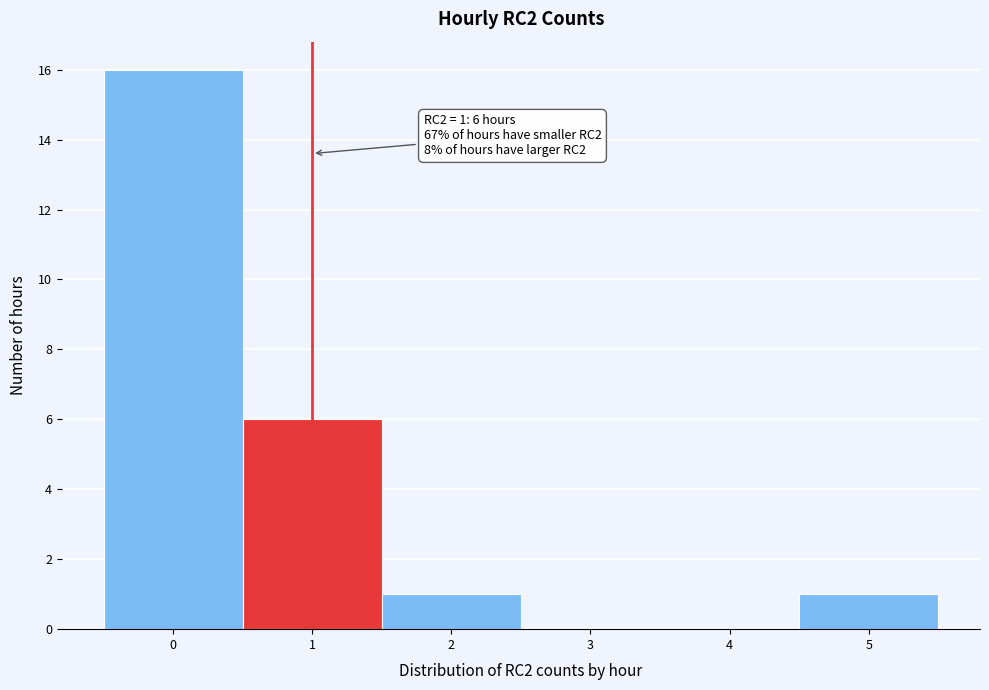

Over which range of the x-axis is the bar tallest?

-0.5 to 0.5